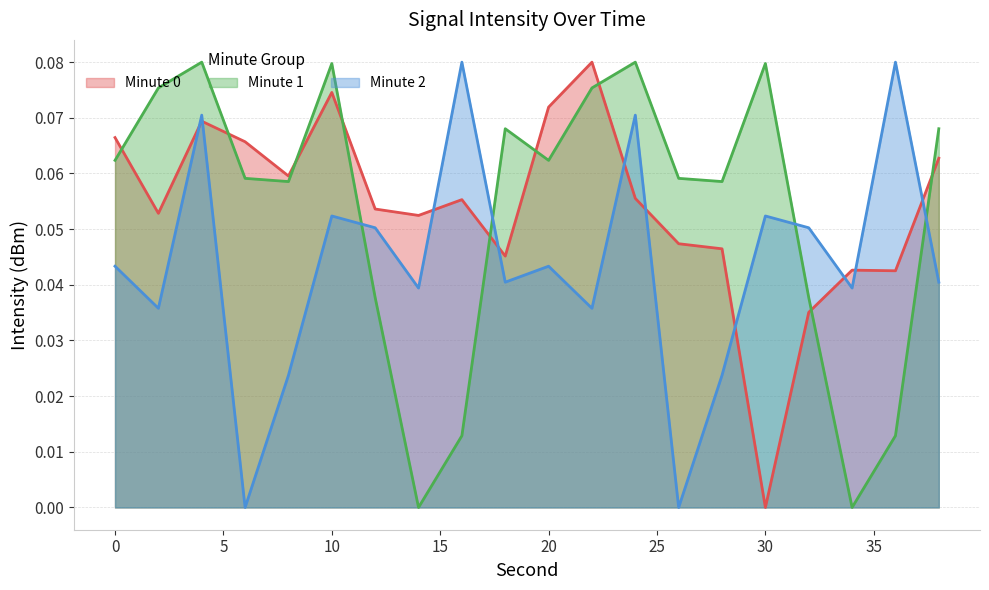

Between 12 and 28, which series saw the biggest shift?

Minute 2